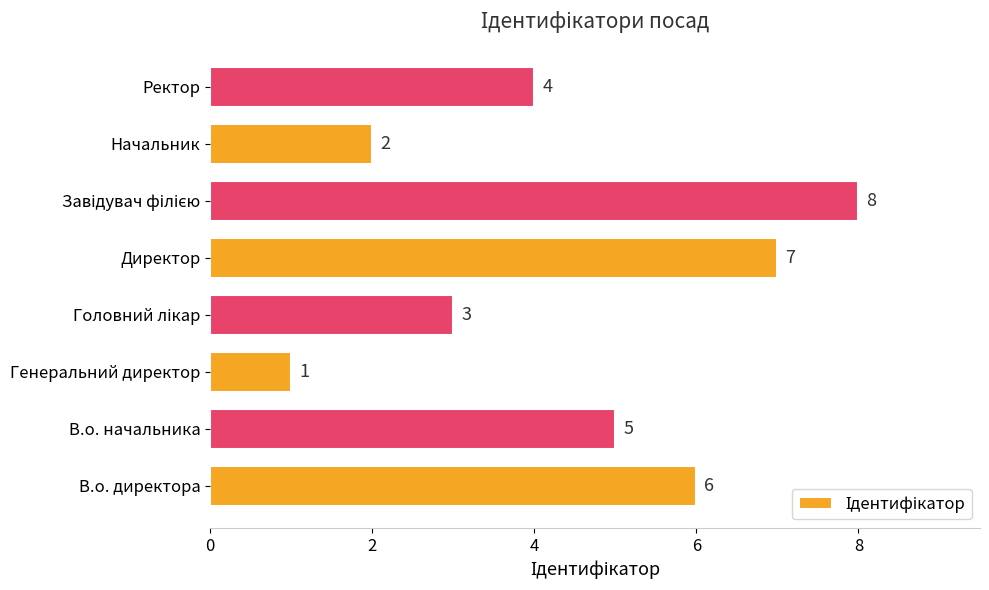

The value at В.о. директора is 8. True or false?

False